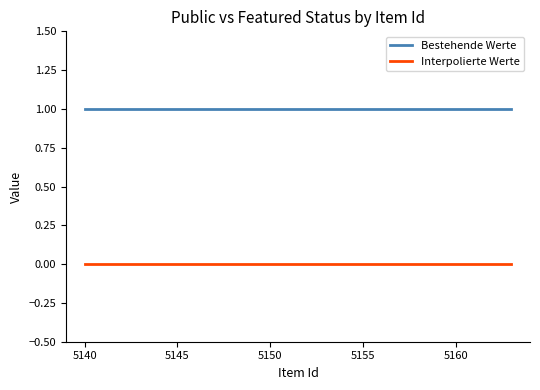

True or false: Bestehende Werte and Interpolierte Werte intersect in this chart.

False